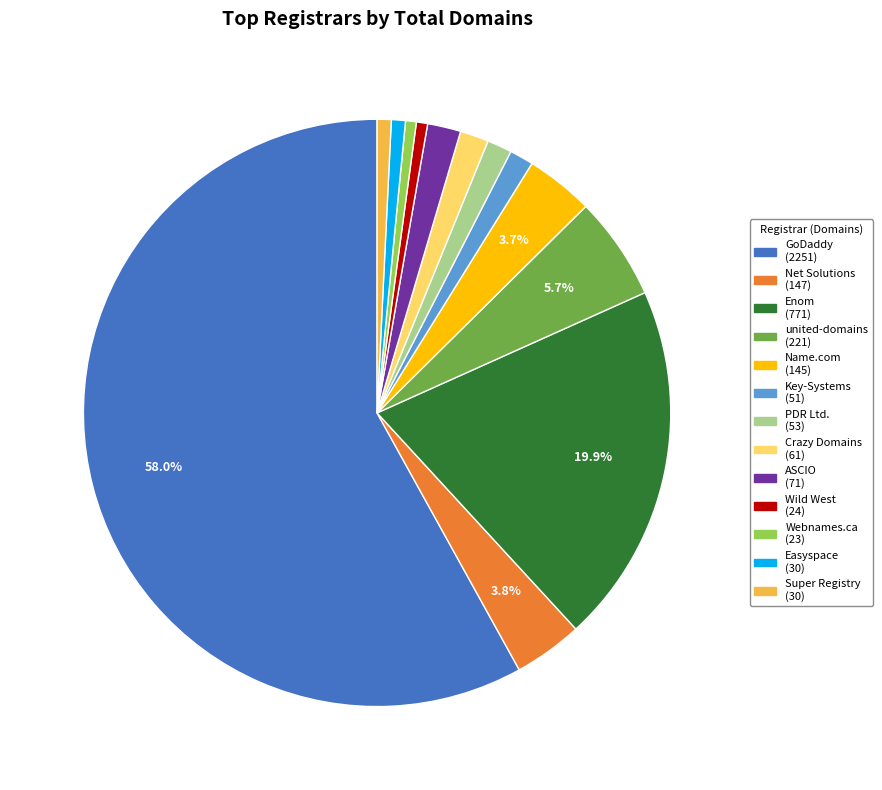

How many slices are in this pie chart?

13